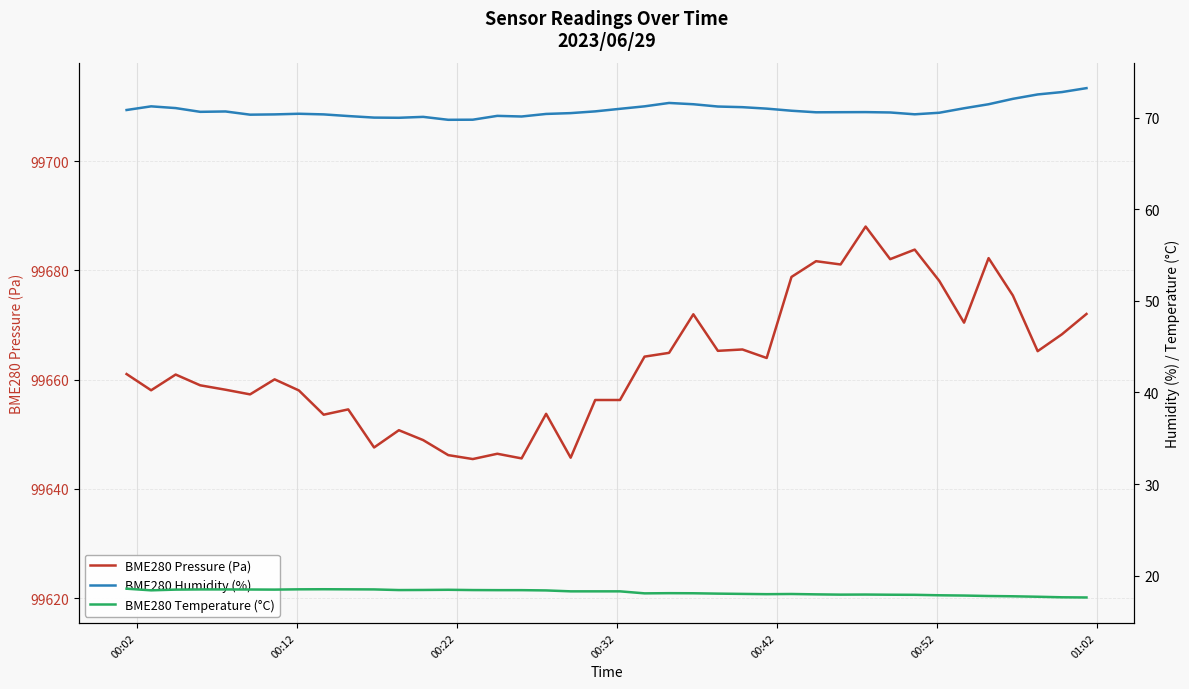

What is the maximum value for BME280 Pressure (Pa)?

99688.0